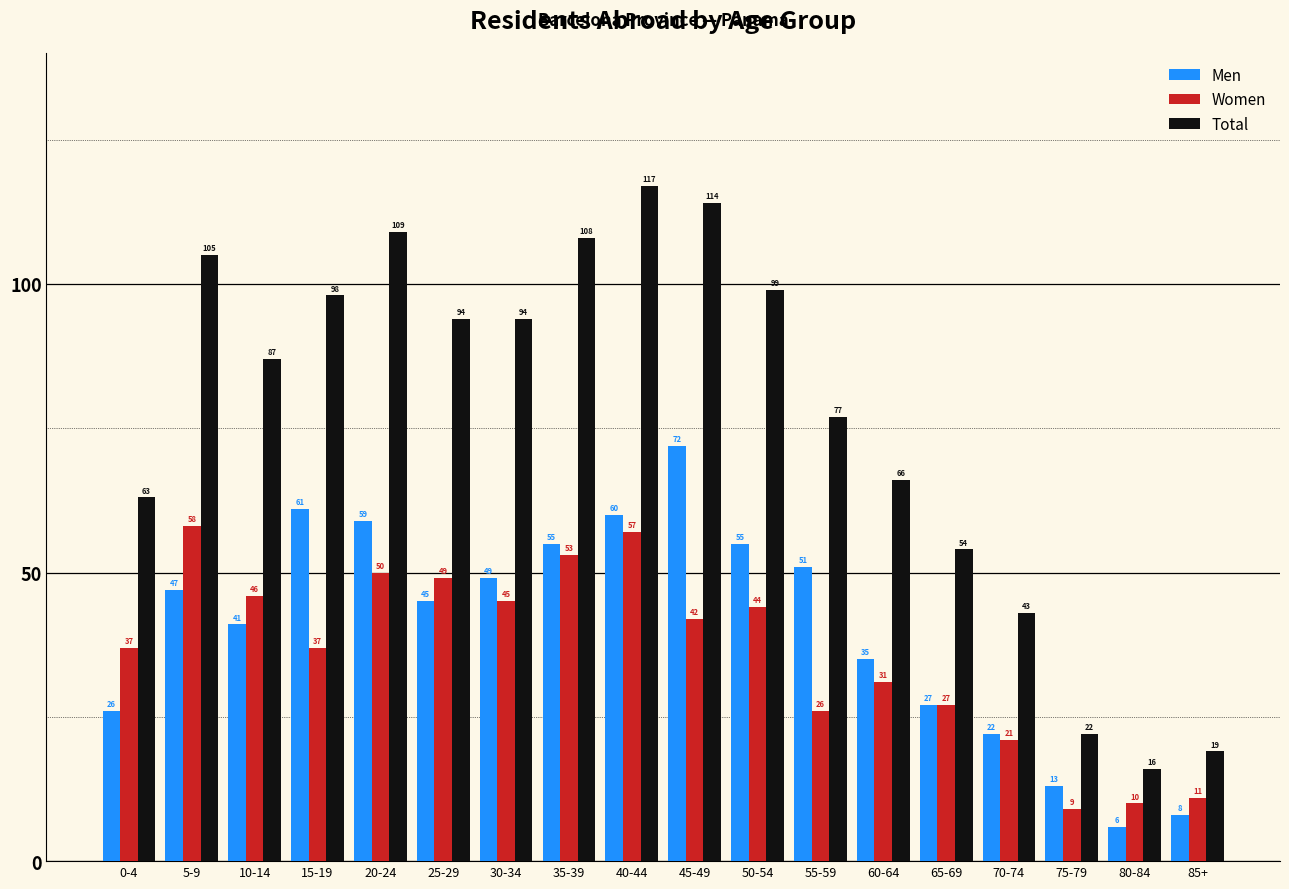

Reading left to right, transcribe all the data shown in this chart.

Men: 0-4=26	5-9=47	10-14=41	15-19=61	20-24=59	25-29=45	30-34=49	35-39=55	40-44=60	45-49=72	50-54=55	55-59=51	60-64=35	65-69=27	70-74=22	75-79=13	80-84=6	85+=8
Women: 0-4=37	5-9=58	10-14=46	15-19=37	20-24=50	25-29=49	30-34=45	35-39=53	40-44=57	45-49=42	50-54=44	55-59=26	60-64=31	65-69=27	70-74=21	75-79=9	80-84=10	85+=11
Total: 0-4=63	5-9=105	10-14=87	15-19=98	20-24=109	25-29=94	30-34=94	35-39=108	40-44=117	45-49=114	50-54=99	55-59=77	60-64=66	65-69=54	70-74=43	75-79=22	80-84=16	85+=19